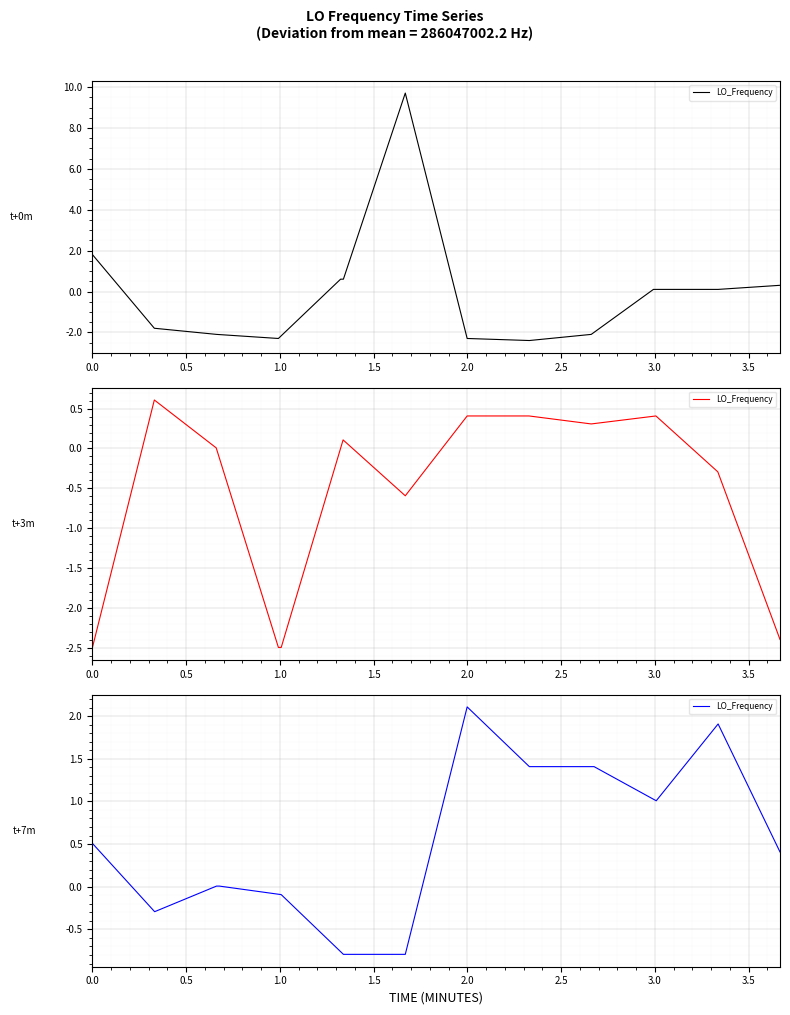

How many lines are shown in the chart?

1